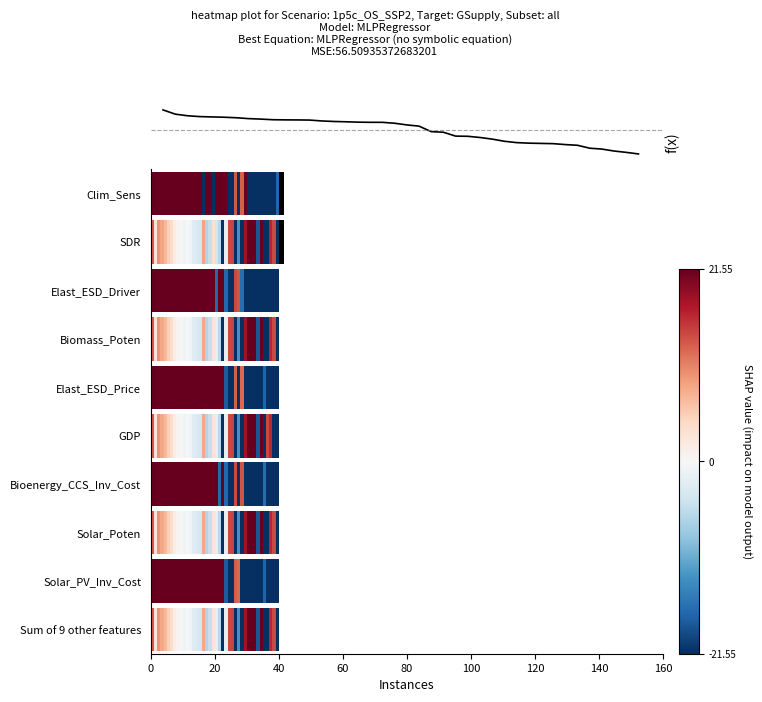

The chart shows a value of 11.7 at 17. True or false?

True